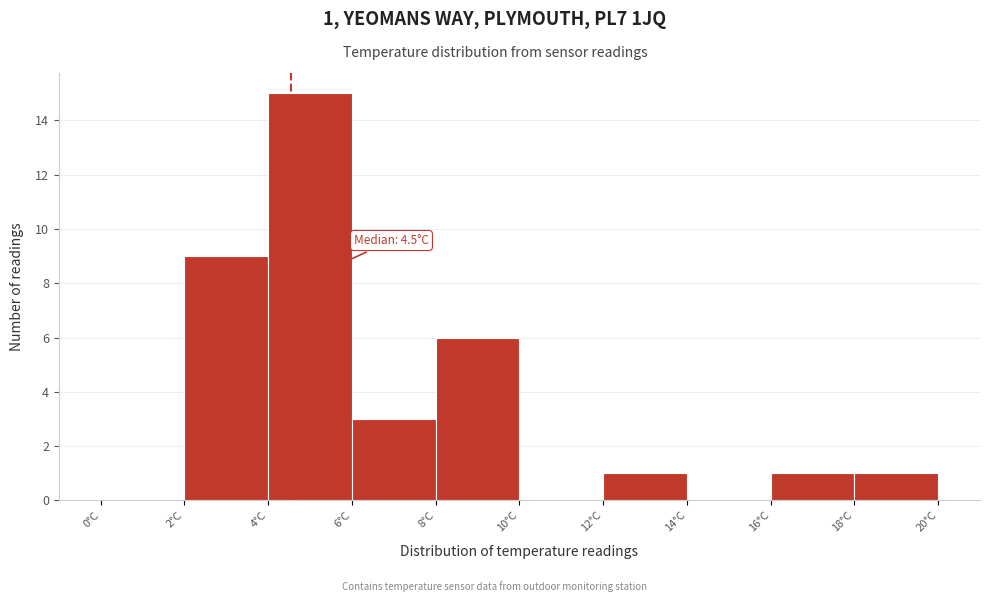

Over which range of the x-axis is the bar tallest?

4 to 6